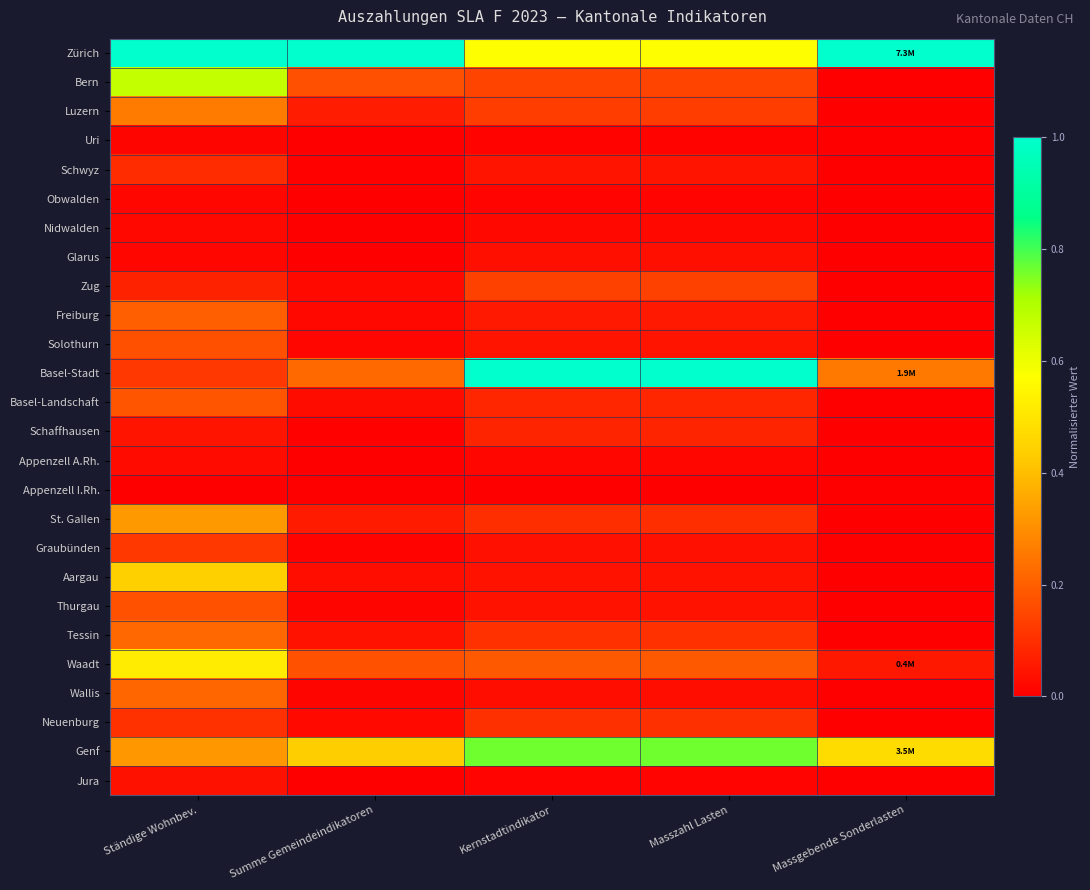

At which category is the sum across all series the highest?

Ständige Wohnbev.